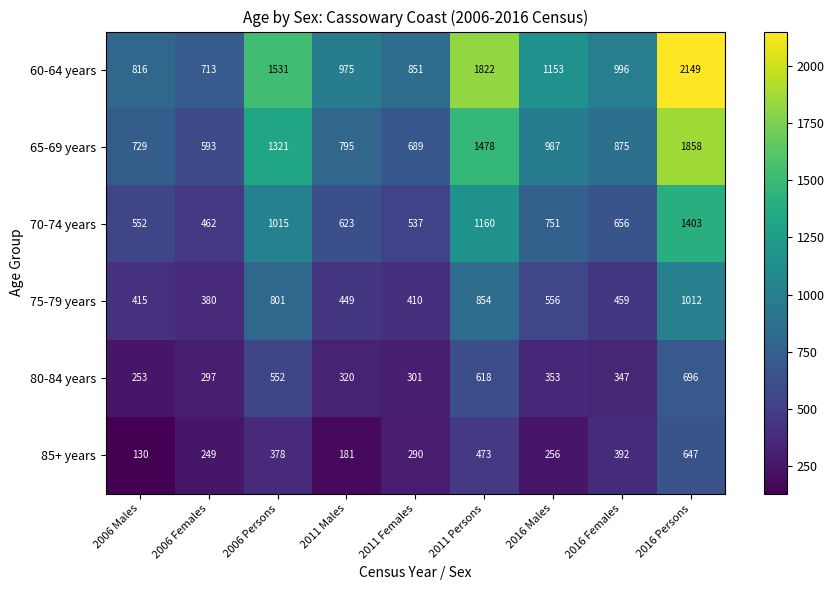

What is the difference between the 75-79 years values at 2006 Persons and 2006 Males?

386